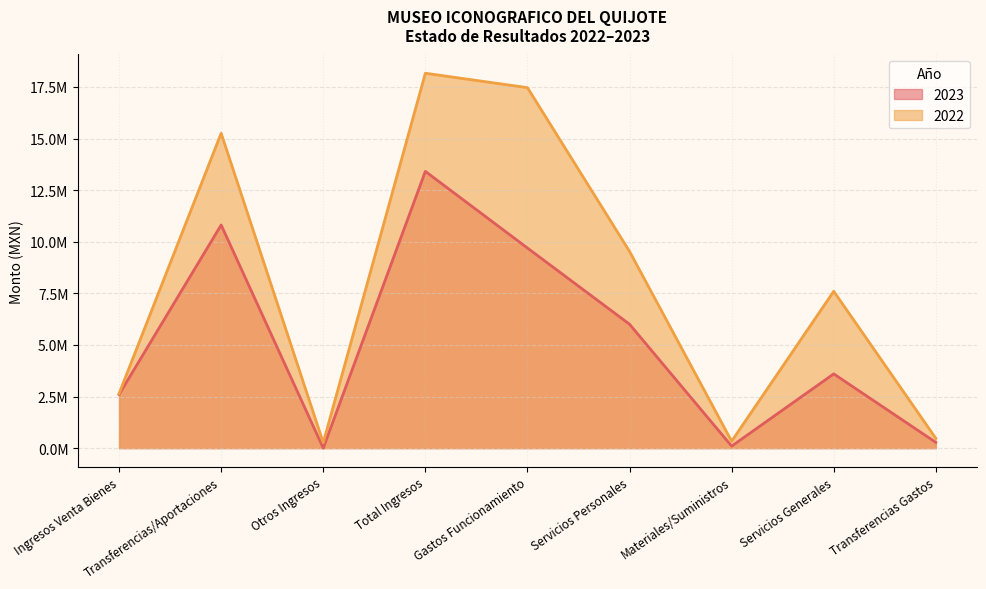

What is the greatest value displayed?

18165779.8